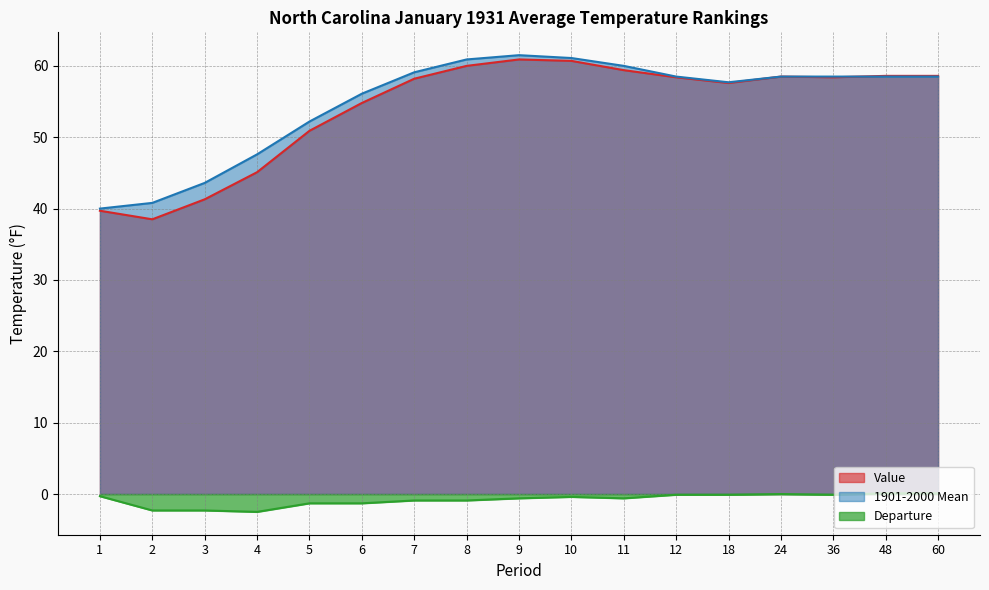

True or false: 1901-2000 Mean and Departure cross at least once.

False